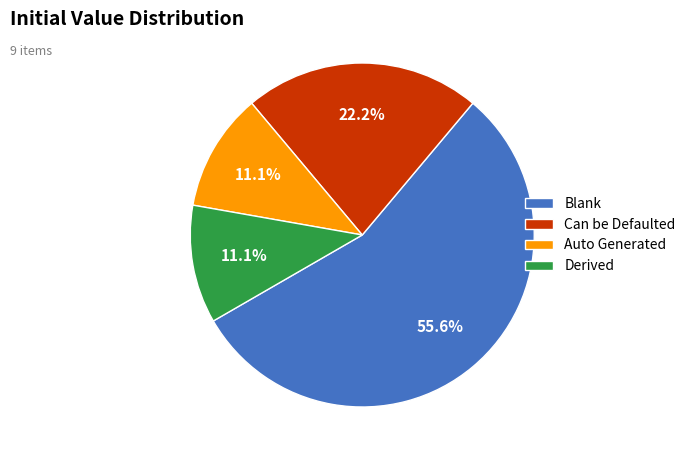

What is the largest slice in the pie chart?

Blank